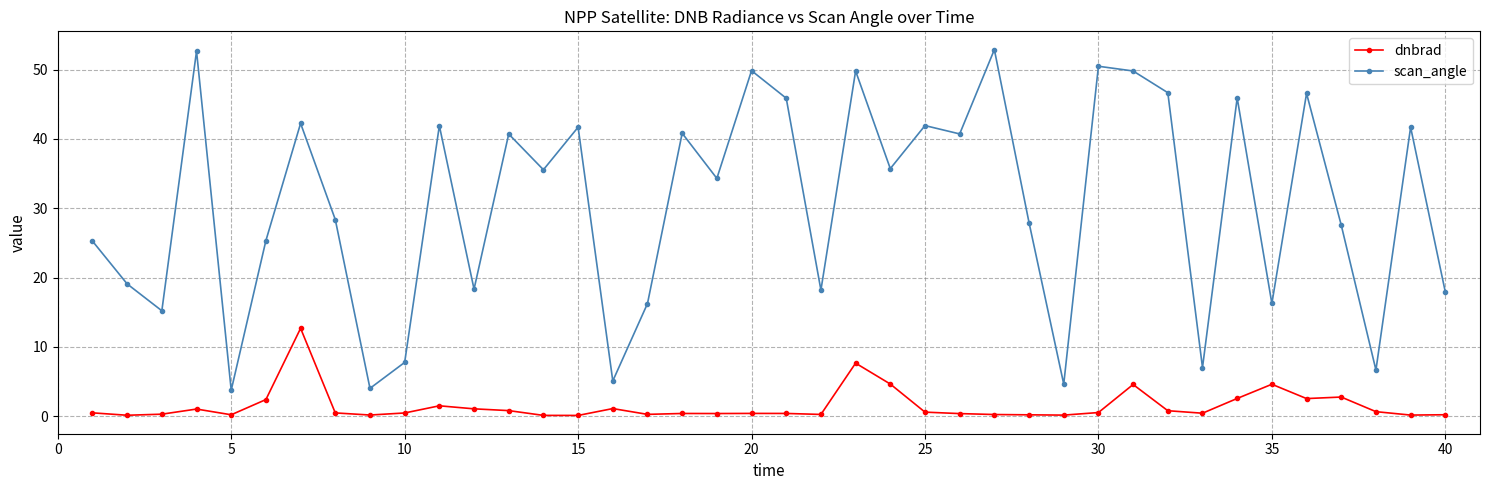

Which series has the largest total across all categories?

scan_angle